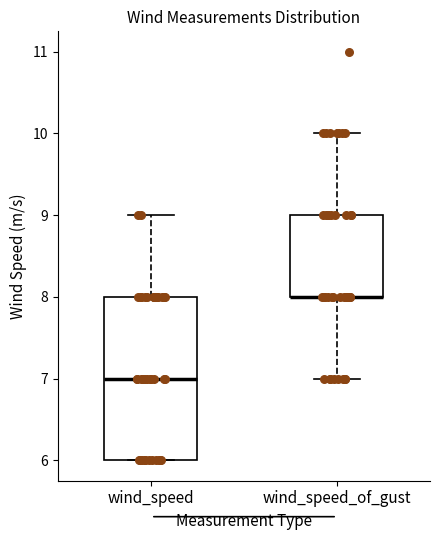

Reading left to right, read every box against the y-axis: the position of its median line, the range the box covers, and the ends of its whiskers. The values are not printed on the chart, so give them approximately, as read against the axis.

wind_speed: median 7, box 6 to 8, whiskers 6 to 9
wind_speed_of_gust: median 8 (drawn on the box's lower edge), box 8 to 9, whiskers 7 to 10